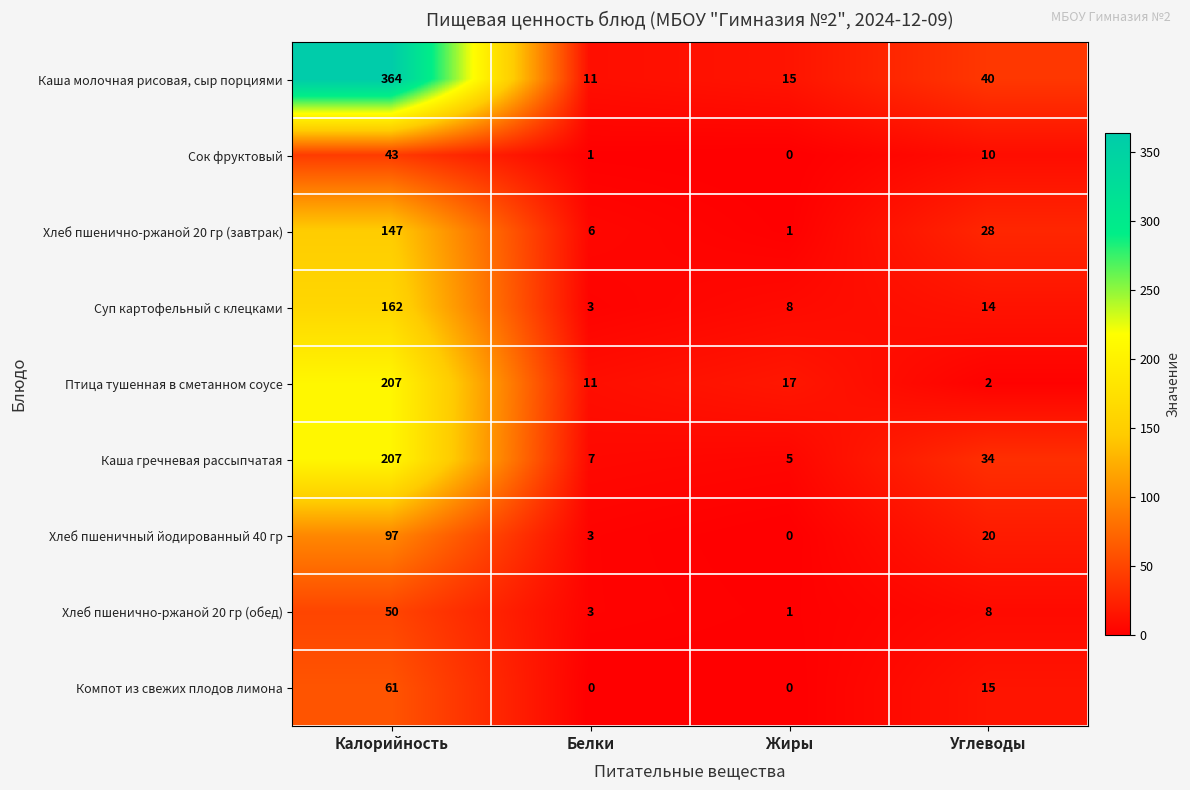

At how many categories does at least one series exceed 125?

1